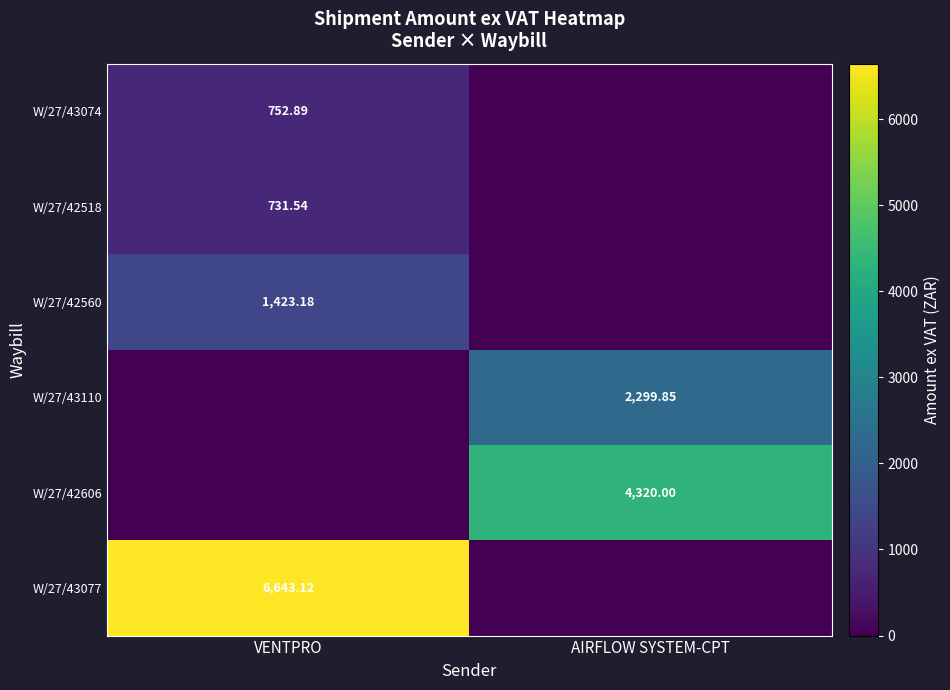

Is the value of W/27/42606 at AIRFLOW SYSTEM-CPT greater than the value of W/27/43074 at VENTPRO?

Yes